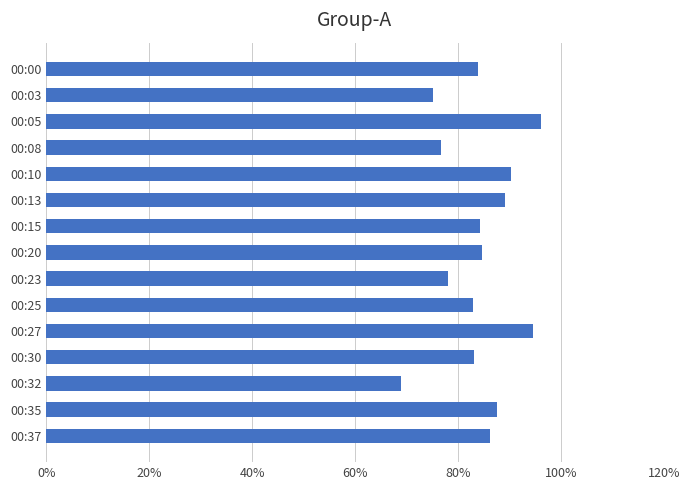

Where is the data nearest to the value 24?

00:25